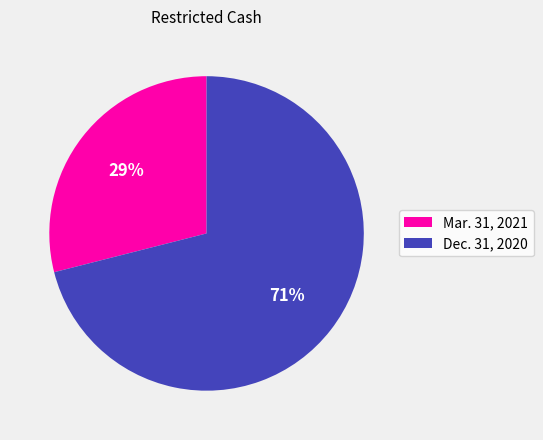

Is there a majority slice in this chart?

Yes